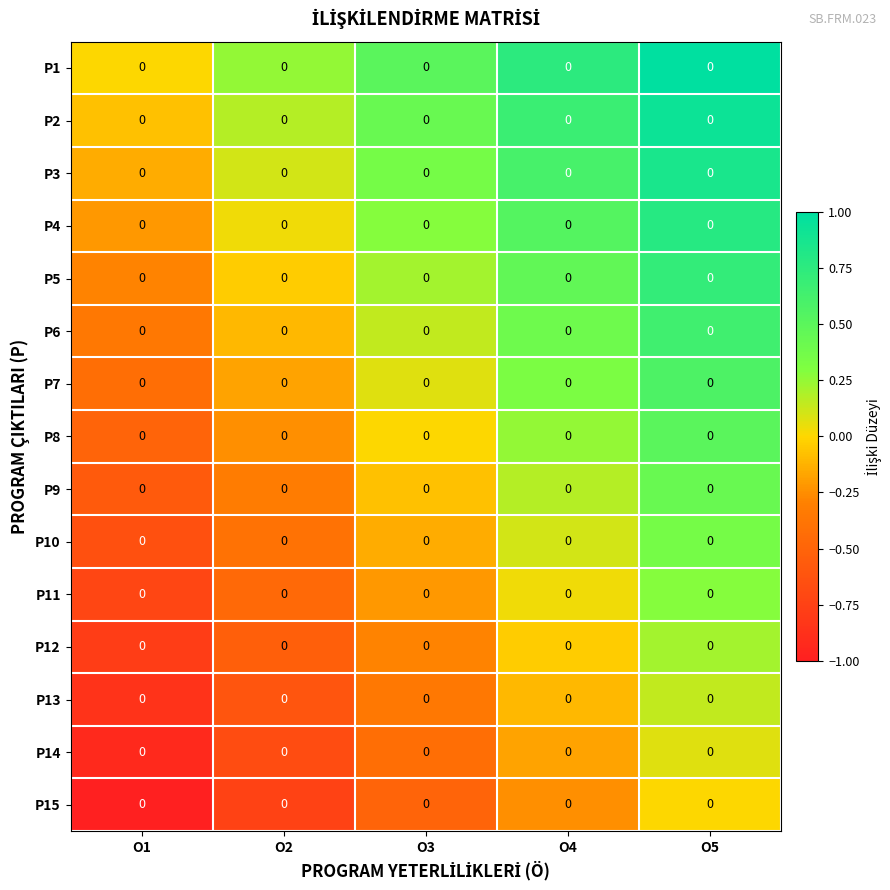

List the series in order of their peak value, lowest first.

P15, P14, P13, P12, P11, P10, P9, P8, P7, P6, P5, P4, P3, P2, P1